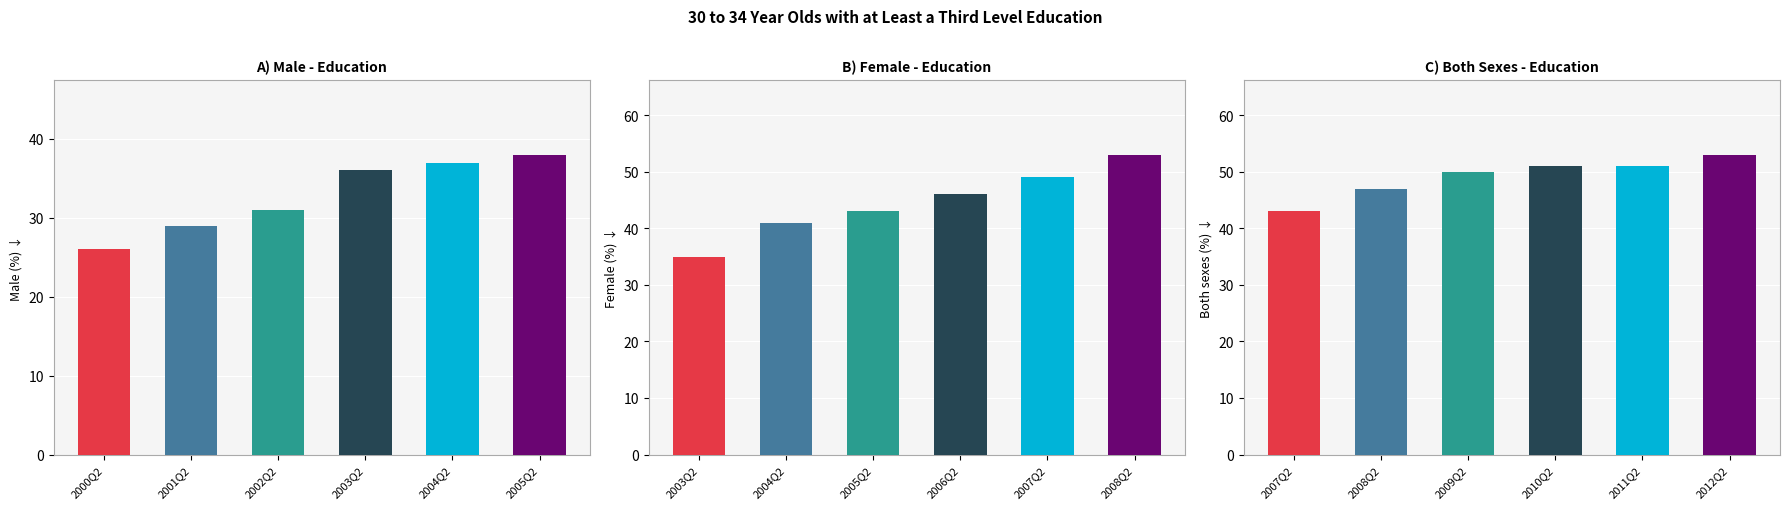

Which has a higher value, 2005Q2 or 2004Q2?

2005Q2